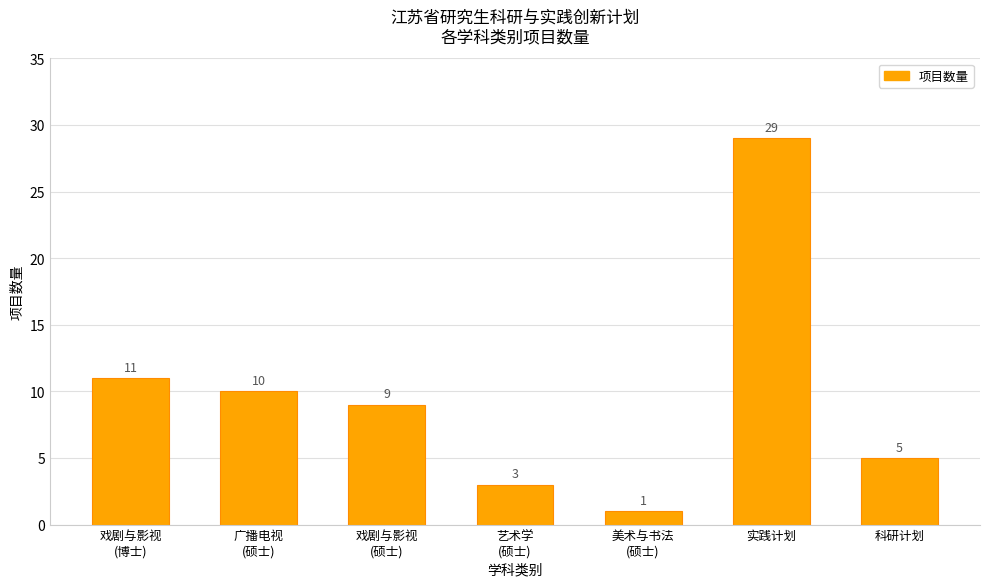

What is the sum of the values at 科研计划 and 广播电视
(硕士)?

15